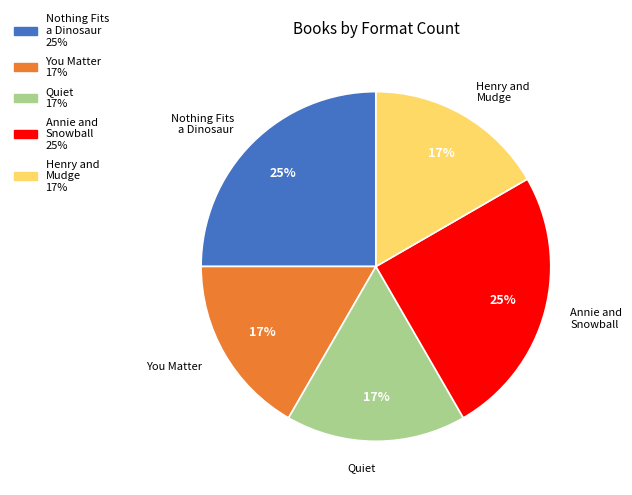

Count the number of slices in the pie.

5